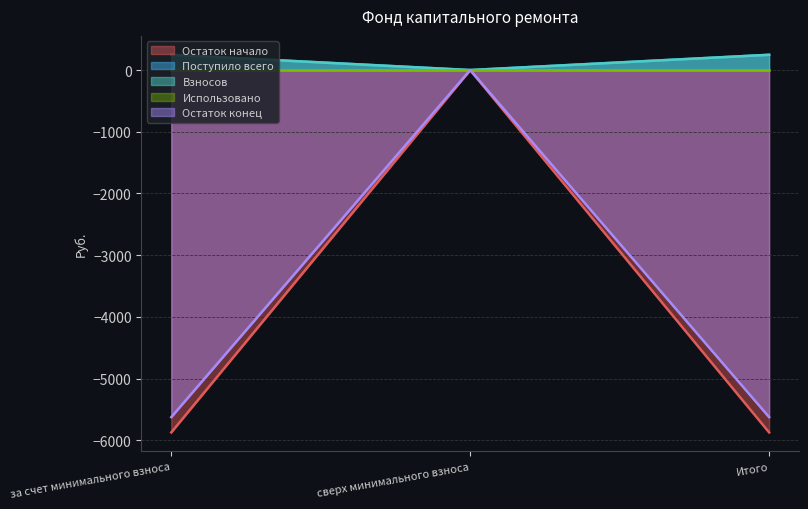

Which series has the largest range (max minus min)?

Остаток начало